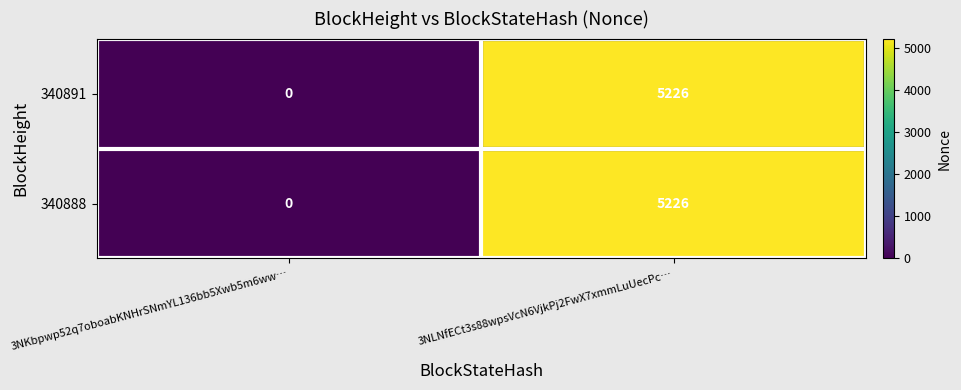

At which category is the sum across all series the highest?

3NLNfECt3s88wpsVcN6VjkPj2FwX7xmmLuUecPc…